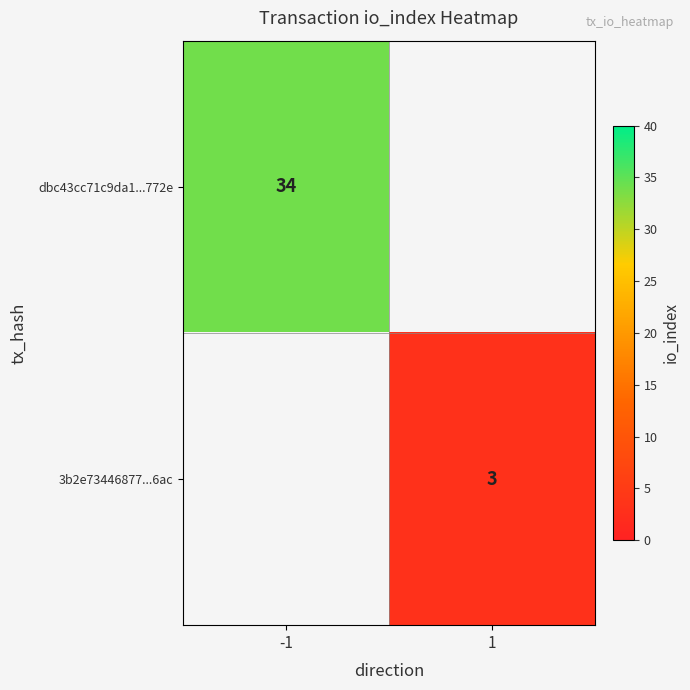

At which category is the sum across all series the highest?

-1